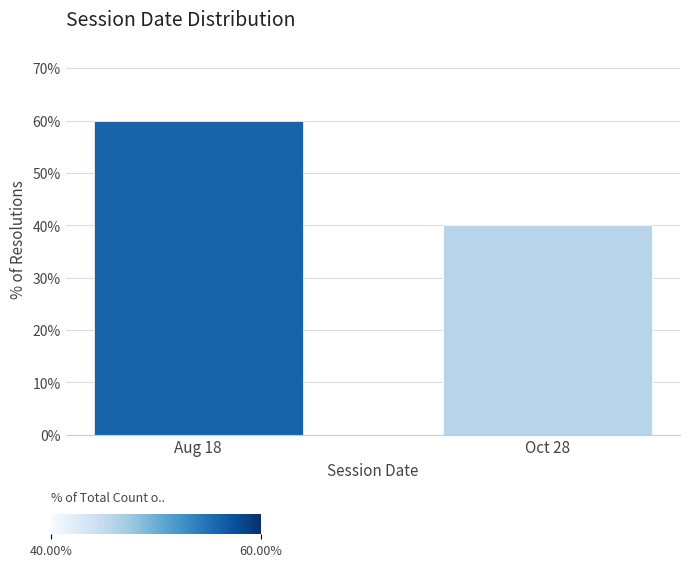

Reading left to right, what are all the values shown in this chart?

Aug 18=60	Oct 28=40